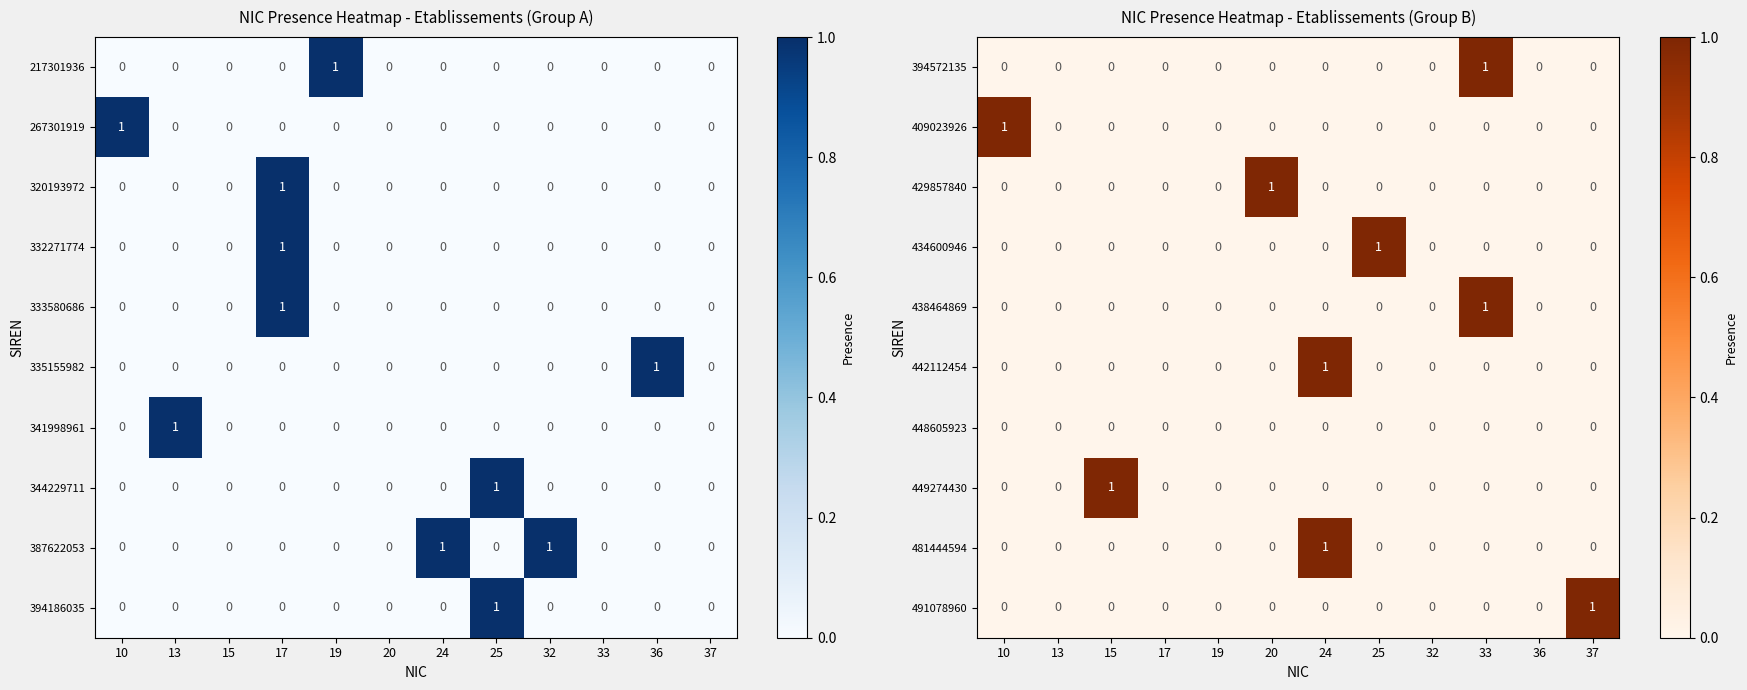

The value of 429857840 at 17 is 1. True or false?

False